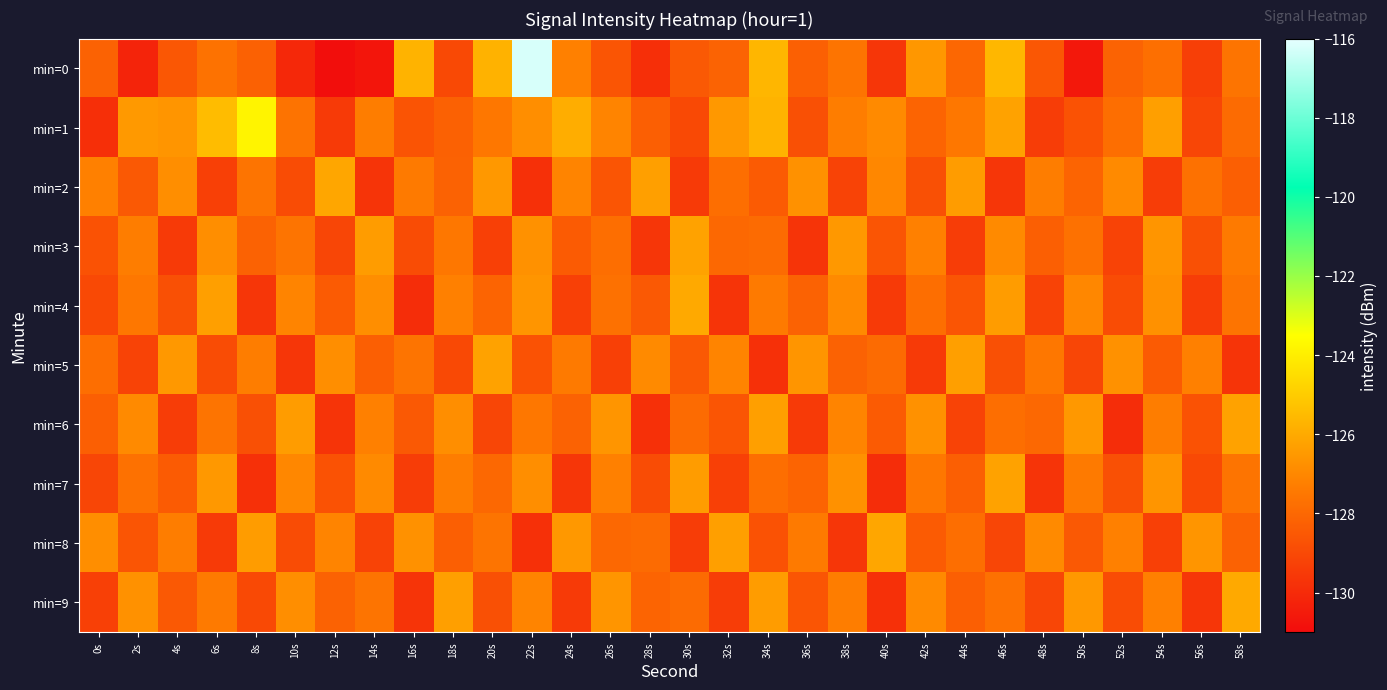

Reading left to right, list all the values displayed in this chart.

min=0: 0s=-128.2	2s=-130.2	4s=-128.6	6s=-127.7	8s=-128.2	10s=-130.1	12s=-130.9	14s=-130.7	16s=-125.7	18s=-129.0	20s=-125.8	22s=-116.2	24s=-127.2	26s=-128.6	28s=-129.9	30s=-128.5	32s=-128.2	34s=-125.6	36s=-128.3	38s=-127.6	40s=-129.6	42s=-126.5	44s=-128.0	46s=-125.6	48s=-128.5	50s=-130.6	52s=-128.1	54s=-127.8	56s=-129.3	58s=-127.6
min=1: 0s=-129.9	2s=-126.5	4s=-126.6	6s=-125.5	8s=-123.8	10s=-127.6	12s=-129.5	14s=-127.3	16s=-128.6	18s=-128.2	20s=-127.5	22s=-126.8	24s=-125.9	26s=-127.1	28s=-128.3	30s=-129.0	32s=-126.5	34s=-125.7	36s=-128.8	38s=-127.3	40s=-126.9	42s=-128.1	44s=-127.5	46s=-126.2	48s=-129.4	50s=-128.7	52s=-127.8	54s=-126.3	56s=-129.1	58s=-127.9
min=2: 0s=-127.2	2s=-128.5	4s=-126.8	6s=-129.3	8s=-127.6	10s=-128.9	12s=-126.1	14s=-129.7	16s=-127.4	18s=-128.2	20s=-126.5	22s=-129.8	24s=-127.1	26s=-128.6	28s=-126.3	30s=-129.5	32s=-127.8	34s=-128.4	36s=-126.7	38s=-129.2	40s=-127.0	42s=-128.8	44s=-126.4	46s=-129.6	48s=-127.3	50s=-128.1	52s=-126.9	54s=-129.4	56s=-127.7	58s=-128.3
min=3: 0s=-128.7	2s=-127.3	4s=-129.5	6s=-126.8	8s=-128.2	10s=-127.6	12s=-129.1	14s=-126.4	16s=-128.9	18s=-127.5	20s=-129.3	22s=-126.7	24s=-128.4	26s=-127.8	28s=-129.6	30s=-126.2	32s=-128.0	34s=-127.9	36s=-129.7	38s=-126.5	40s=-128.6	42s=-127.2	44s=-129.4	46s=-126.9	48s=-128.3	50s=-127.7	52s=-129.2	54s=-126.6	56s=-128.8	58s=-127.4
min=4: 0s=-129.0	2s=-127.5	4s=-128.8	6s=-126.3	8s=-129.6	10s=-127.1	12s=-128.4	14s=-126.8	16s=-129.9	18s=-127.2	20s=-128.1	22s=-126.6	24s=-129.3	26s=-127.7	28s=-128.5	30s=-126.0	32s=-129.7	34s=-127.4	36s=-128.2	38s=-126.9	40s=-129.5	42s=-127.8	44s=-128.6	46s=-126.4	48s=-129.2	50s=-127.0	52s=-128.9	54s=-126.7	56s=-129.4	58s=-127.6
min=5: 0s=-127.8	2s=-129.2	4s=-126.5	6s=-128.9	8s=-127.3	10s=-129.6	12s=-126.8	14s=-128.3	16s=-127.6	18s=-129.0	20s=-126.2	22s=-128.7	24s=-127.4	26s=-129.3	28s=-126.9	30s=-128.5	32s=-127.1	34s=-129.8	36s=-126.6	38s=-128.2	40s=-127.9	42s=-129.5	44s=-126.3	46s=-128.8	48s=-127.5	50s=-129.1	52s=-126.7	54s=-128.4	56s=-127.2	58s=-129.7
min=6: 0s=-128.3	2s=-126.9	4s=-129.4	6s=-127.6	8s=-128.8	10s=-126.4	12s=-129.7	14s=-127.2	16s=-128.5	18s=-126.8	20s=-129.1	22s=-127.5	24s=-128.2	26s=-126.6	28s=-129.8	30s=-127.9	32s=-128.6	34s=-126.3	36s=-129.5	38s=-127.1	40s=-128.4	42s=-126.7	44s=-129.2	46s=-127.8	48s=-128.0	50s=-126.5	52s=-129.9	54s=-127.3	56s=-128.7	58s=-126.2
min=7: 0s=-129.1	2s=-127.7	4s=-128.4	6s=-126.5	8s=-129.8	10s=-127.0	12s=-128.7	14s=-126.9	16s=-129.4	18s=-127.3	20s=-128.0	22s=-126.8	24s=-129.6	26s=-127.2	28s=-128.9	30s=-126.4	32s=-129.3	34s=-127.8	36s=-128.1	38s=-126.7	40s=-129.9	42s=-127.5	44s=-128.3	46s=-126.2	48s=-129.7	50s=-127.4	52s=-128.8	54s=-126.6	56s=-129.0	58s=-127.6
min=8: 0s=-126.8	2s=-128.6	4s=-127.3	6s=-129.5	8s=-126.4	10s=-128.9	12s=-127.1	14s=-129.2	16s=-126.7	18s=-128.3	20s=-127.6	22s=-129.8	24s=-126.5	26s=-128.0	28s=-127.9	30s=-129.4	32s=-126.3	34s=-128.7	36s=-127.4	38s=-129.6	40s=-126.1	42s=-128.4	44s=-127.8	46s=-129.1	48s=-126.9	50s=-128.5	52s=-127.2	54s=-129.3	56s=-126.6	58s=-128.2
min=9: 0s=-129.3	2s=-126.7	4s=-128.5	6s=-127.4	8s=-129.0	10s=-126.8	12s=-128.2	14s=-127.6	16s=-129.7	18s=-126.3	20s=-128.8	22s=-127.1	24s=-129.5	26s=-126.6	28s=-128.1	30s=-127.9	32s=-129.4	34s=-126.4	36s=-128.6	38s=-127.3	40s=-129.8	42s=-126.9	44s=-128.3	46s=-127.7	48s=-129.1	50s=-126.5	52s=-128.9	54s=-127.2	56s=-129.6	58s=-126.0